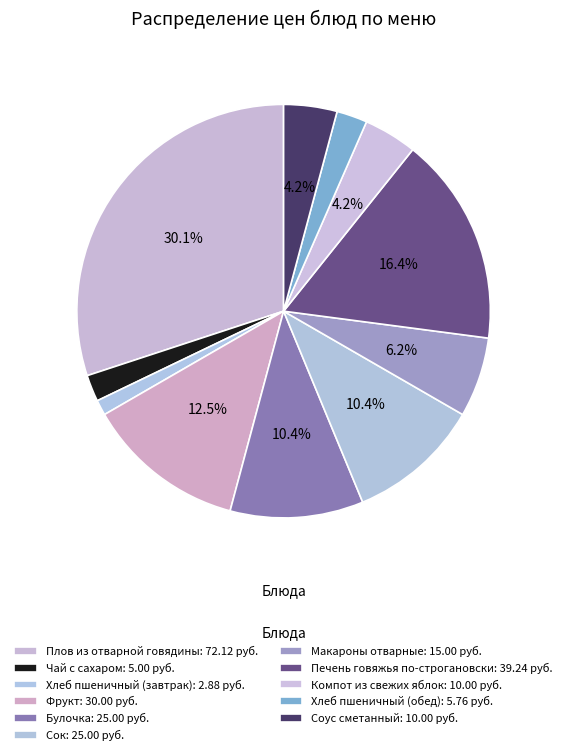

How many slices are in this pie chart?

11